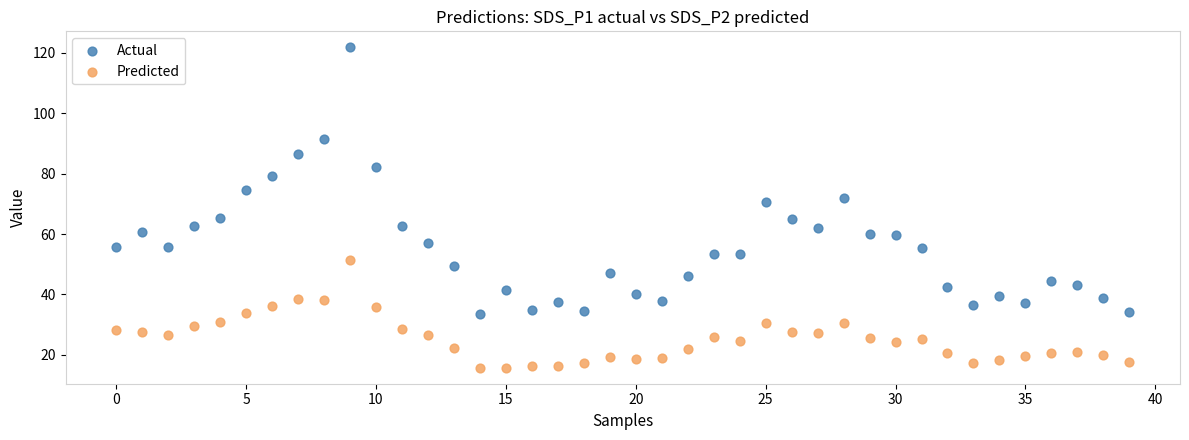

Which series contains the highest Y value?

Actual